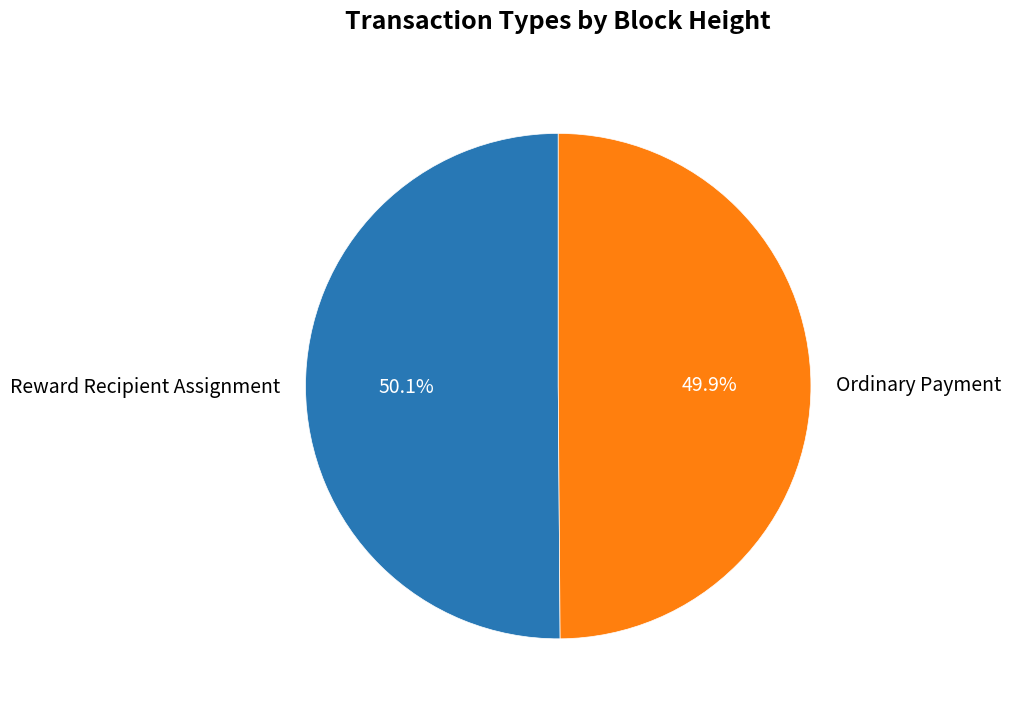

Combined, do Ordinary Payment and Reward Recipient Assignment account for over 50%?

Yes